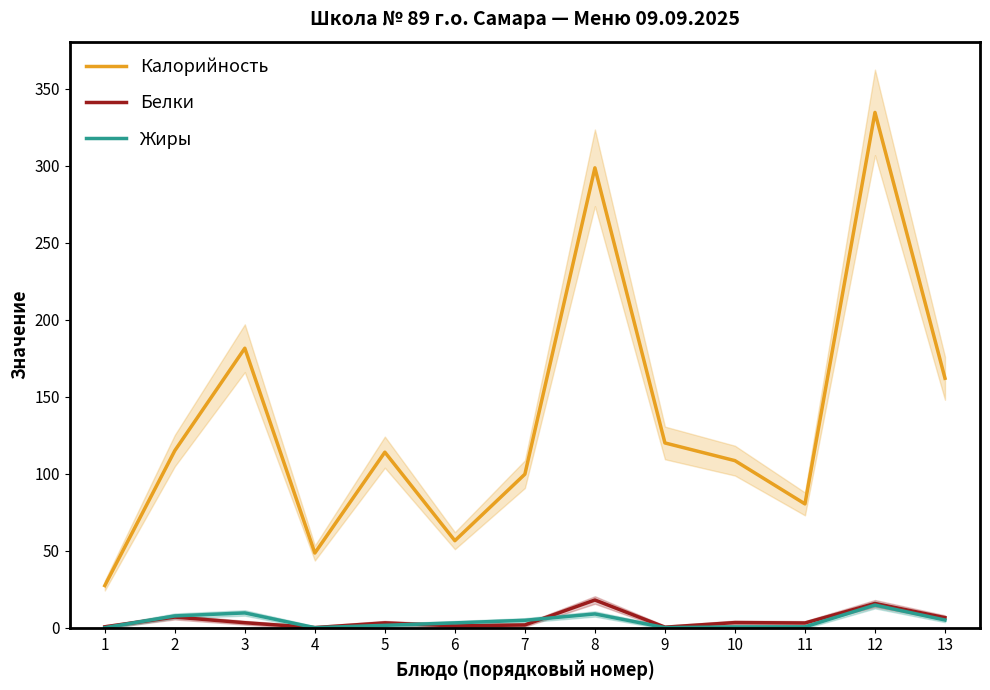

The Белки series shows 3.0 at 2. True or false?

False